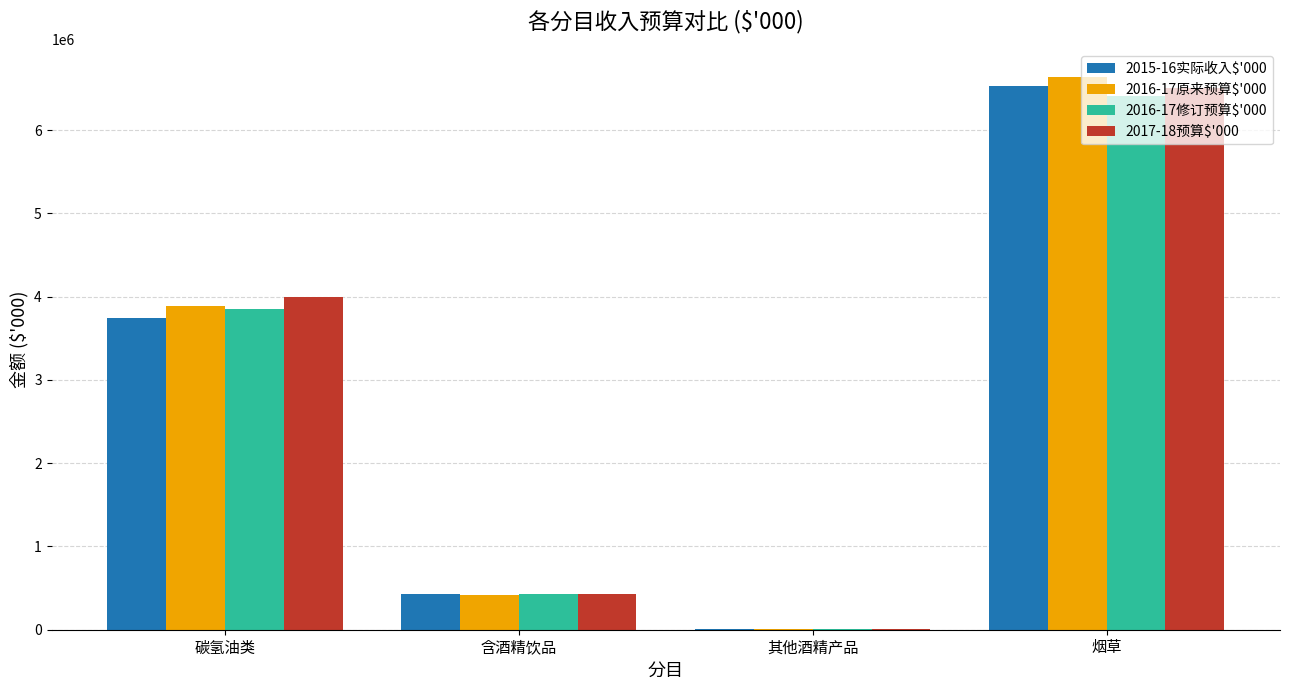

What is the average value of the 2015-16实际收入$'000 series?

2677898